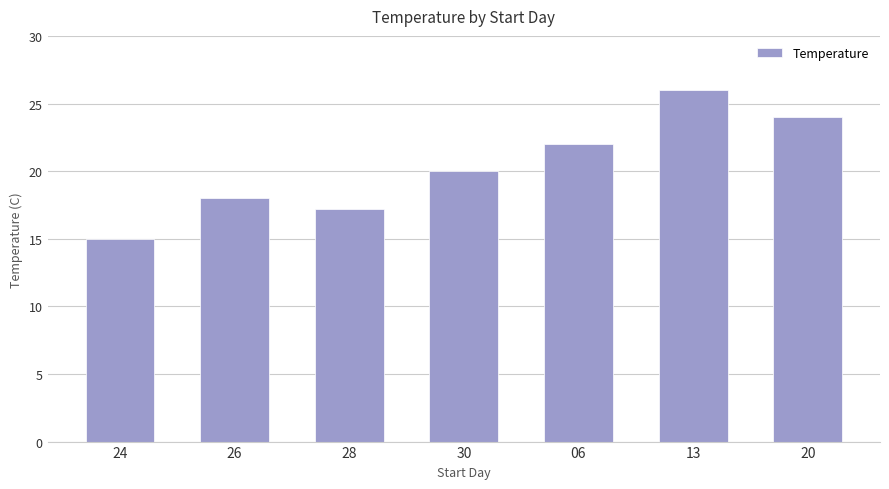

The value at 13 is 5.3. True or false?

False